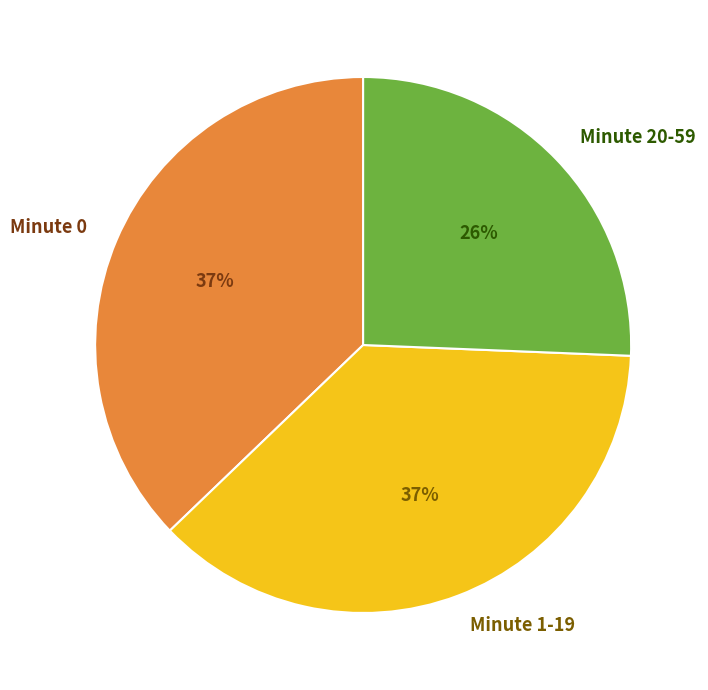

To the nearest percent, what percentage of the pie is Minute 0?

37%